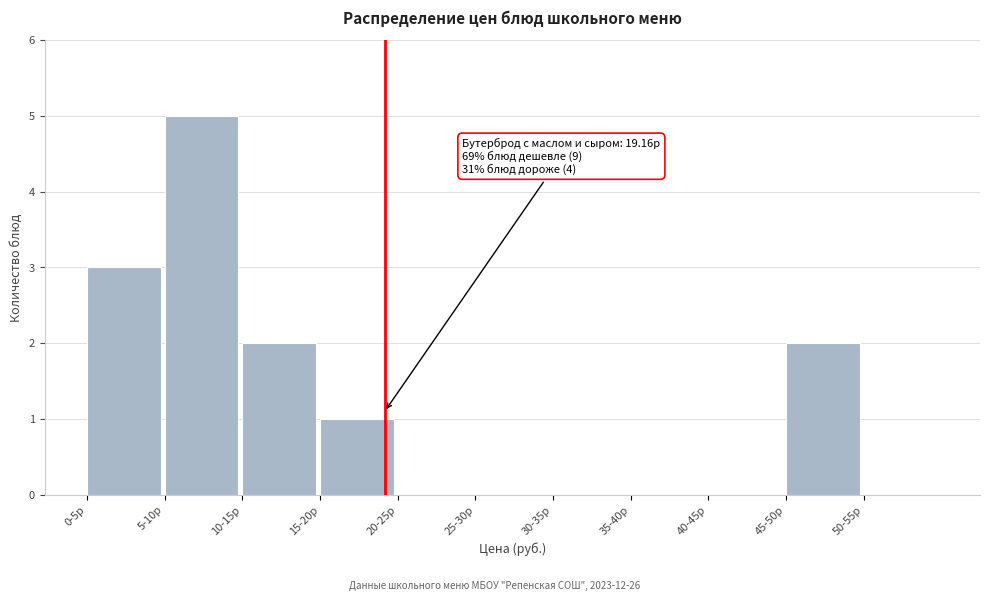

Reading left to right, list all the values displayed in this chart.

0-5р=3	5-10р=5	10-15р=2	15-20р=1	20-25р=0	25-30р=0	30-35р=0	35-40р=0	40-45р=0	45-50р=2	50-55р=0